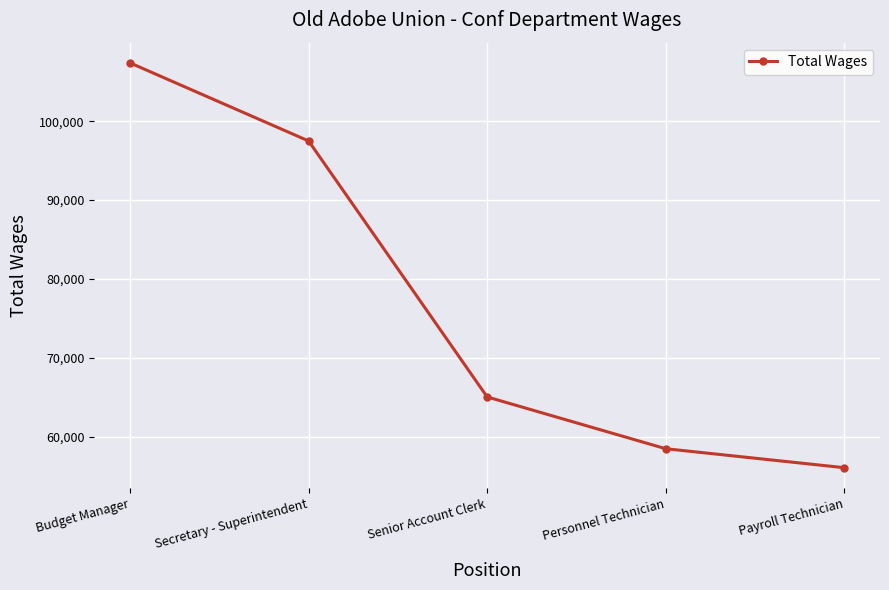

True or false: the data shows 142649 at Budget Manager.

False